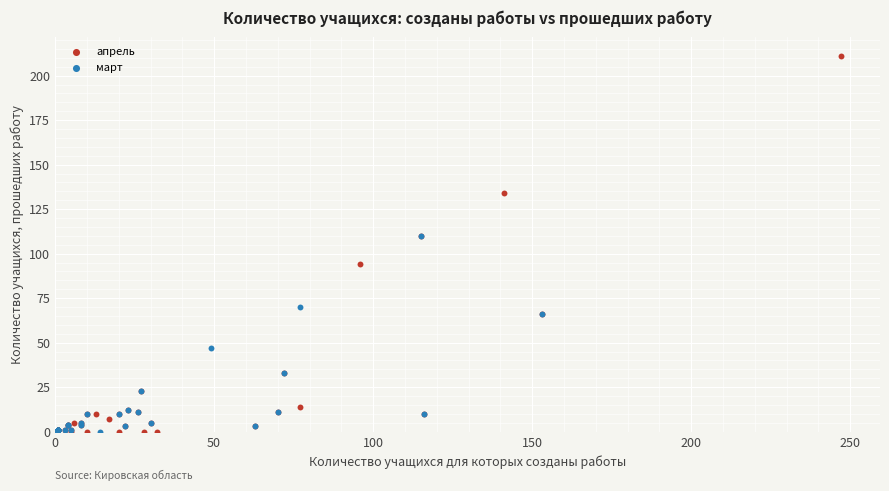

Which series reaches the maximum Y coordinate?

апрель